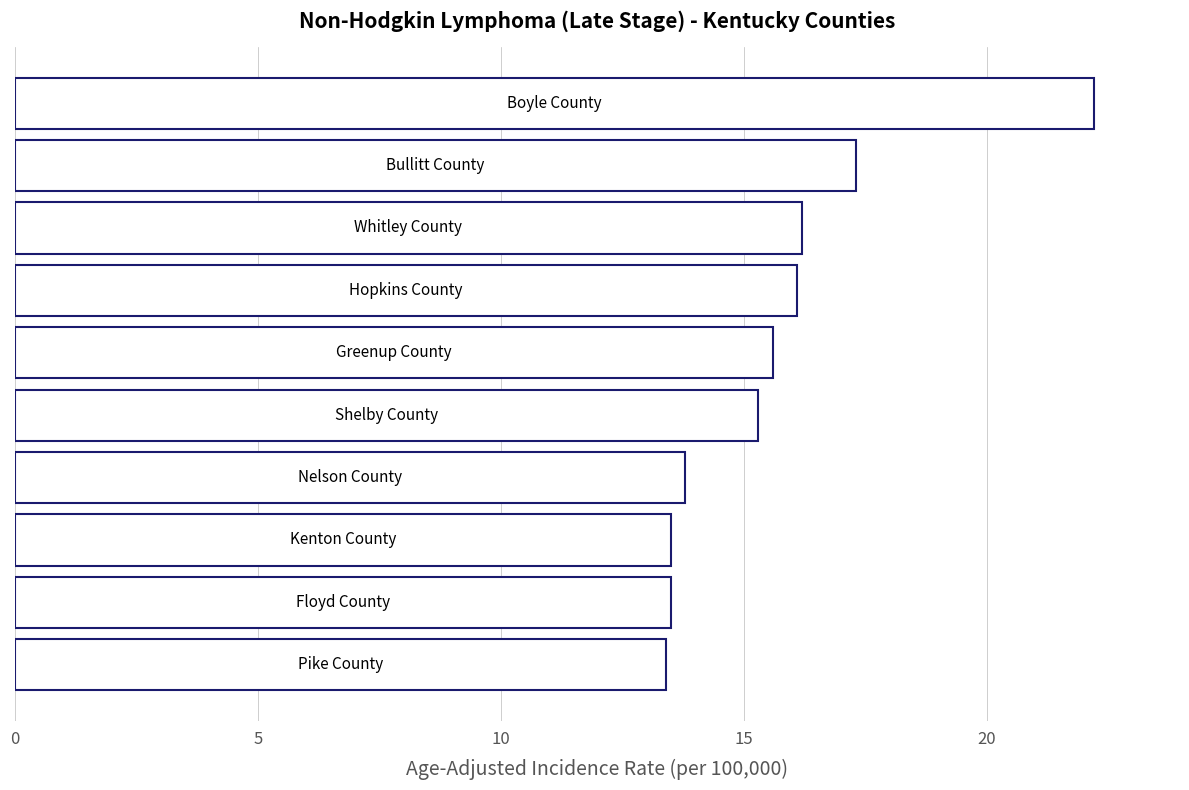

What is the sum of all values?

156.9